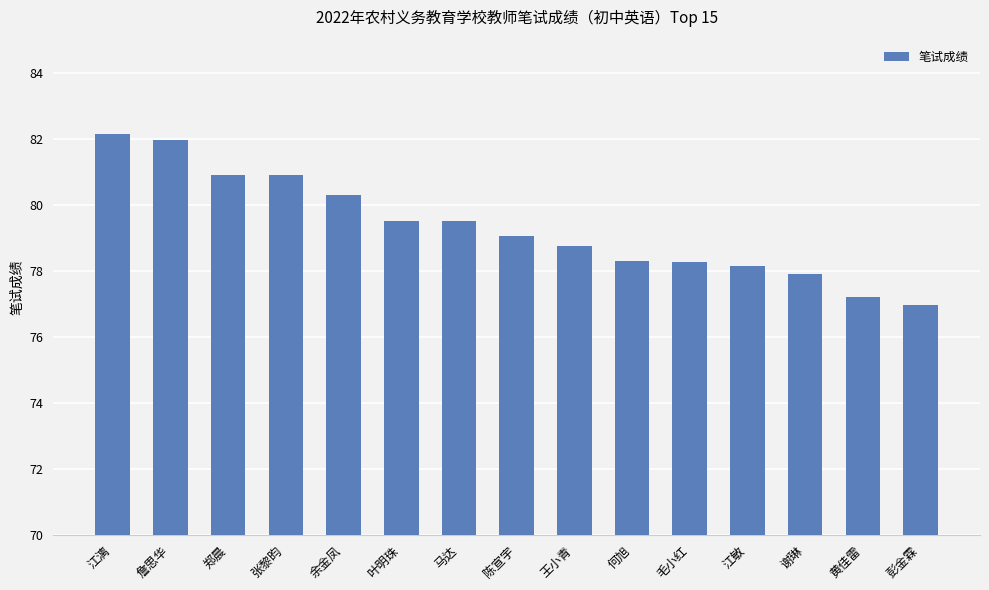

What is the label of the 10th bar from the left?

何旭